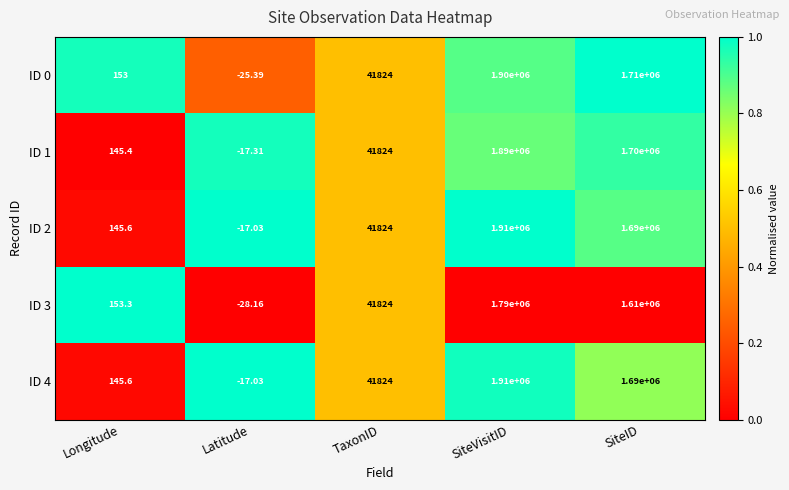

Where is ID 3 nearest to the value 894985?

SiteID